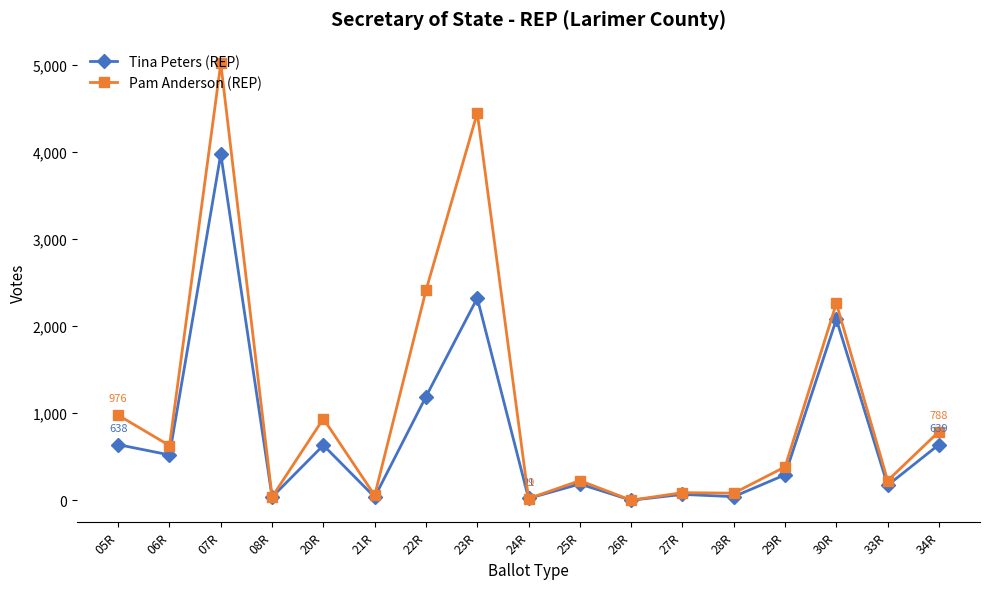

Is it true that Pam Anderson (REP) equals 0 at 26R?

True